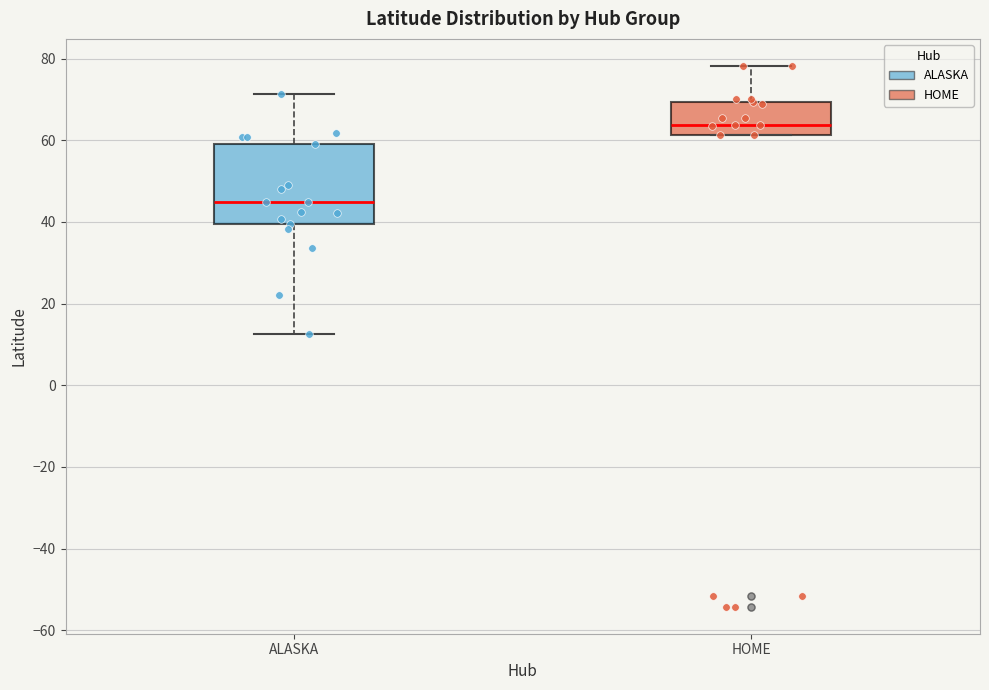

Which box is the tallest, from its lower edge to its upper edge?

ALASKA